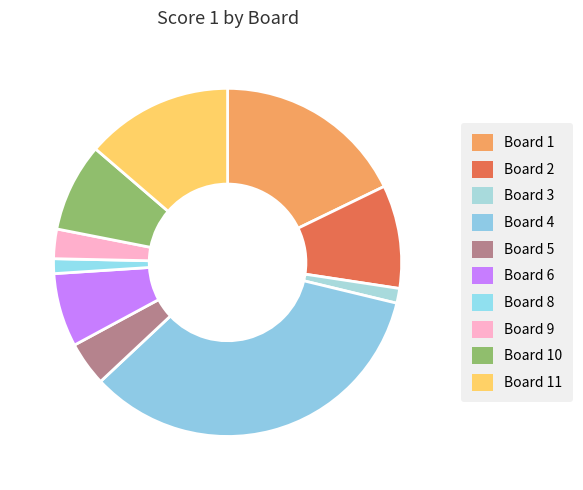

Count the number of slices in the pie.

10